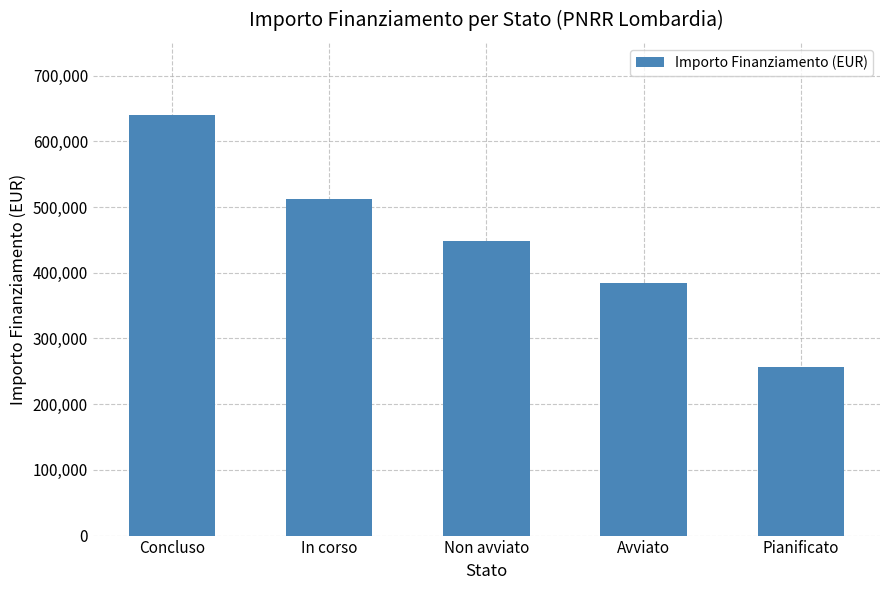

What is the minimum value shown in the chart?

256000